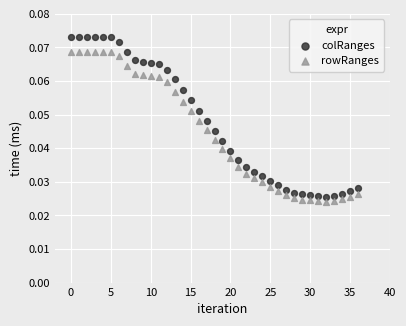

Which series has the widest spread of Y values?

colRanges